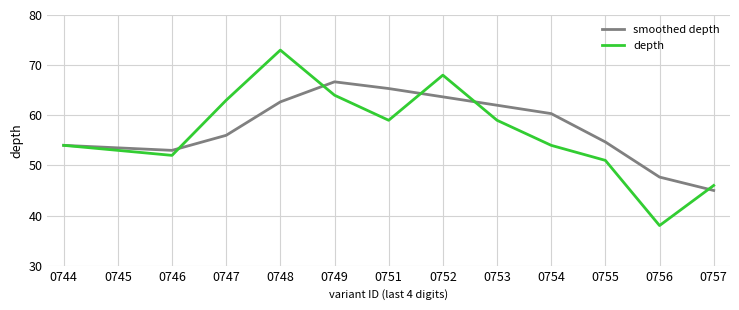

Reading right to left, extract all data points from this chart.

smoothed depth: 0757=45.0	0756=47.7	0755=54.7	0754=60.3	0753=62.0	0752=63.7	0751=65.3	0749=66.7	0748=62.7	0747=56.0	0746=53.0	0745=53.5	0744=54.0
depth: 0757=46.0	0756=38.0	0755=51.0	0754=54.0	0753=59.0	0752=68.0	0751=59.0	0749=64.0	0748=73.0	0747=63.0	0746=52.0	0745=53.0	0744=54.0